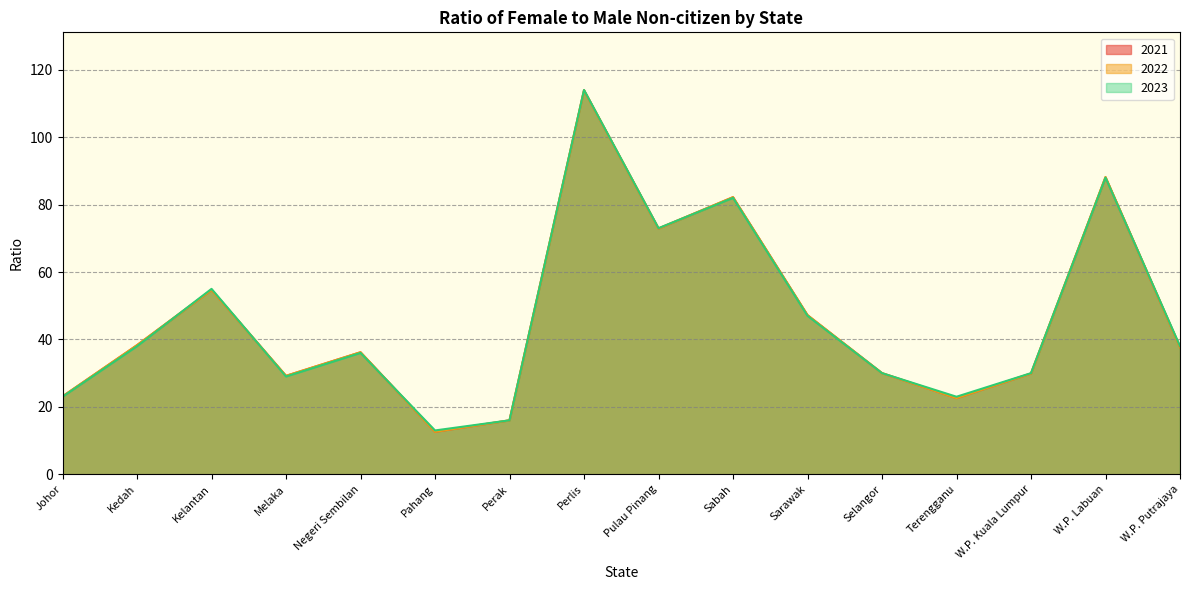

In 2021, how many points are lower than both neighbors (excluding endpoints)?

4